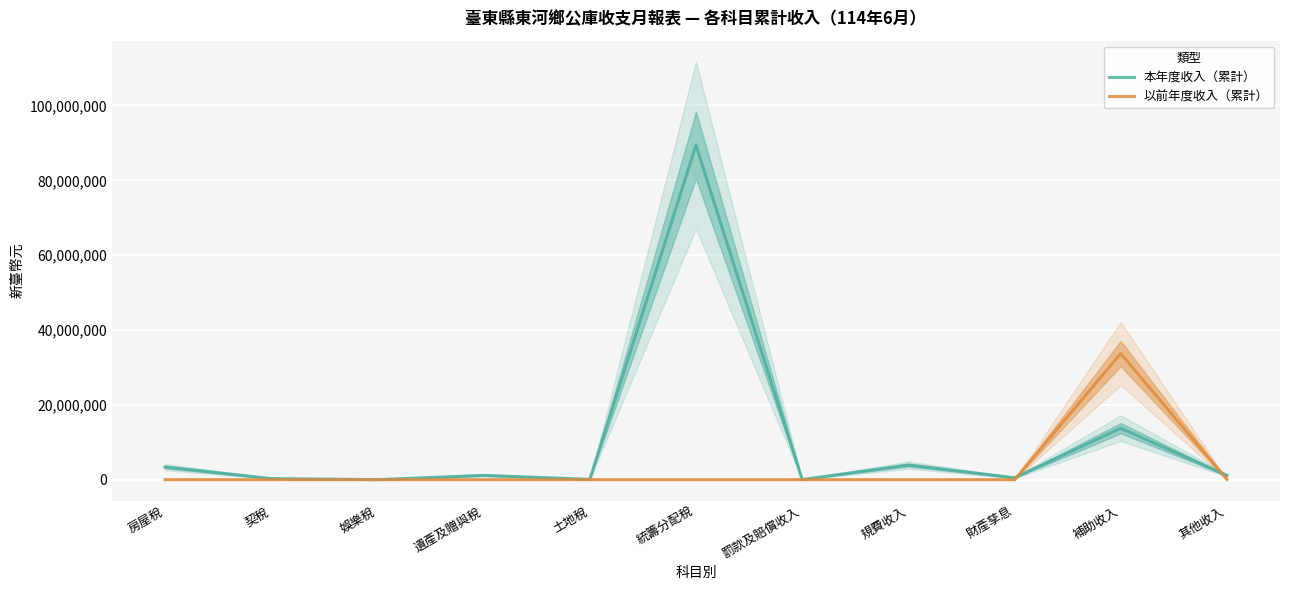

In 以前年度收入（累計）, how many points are higher than both neighbors (excluding endpoints)?

1